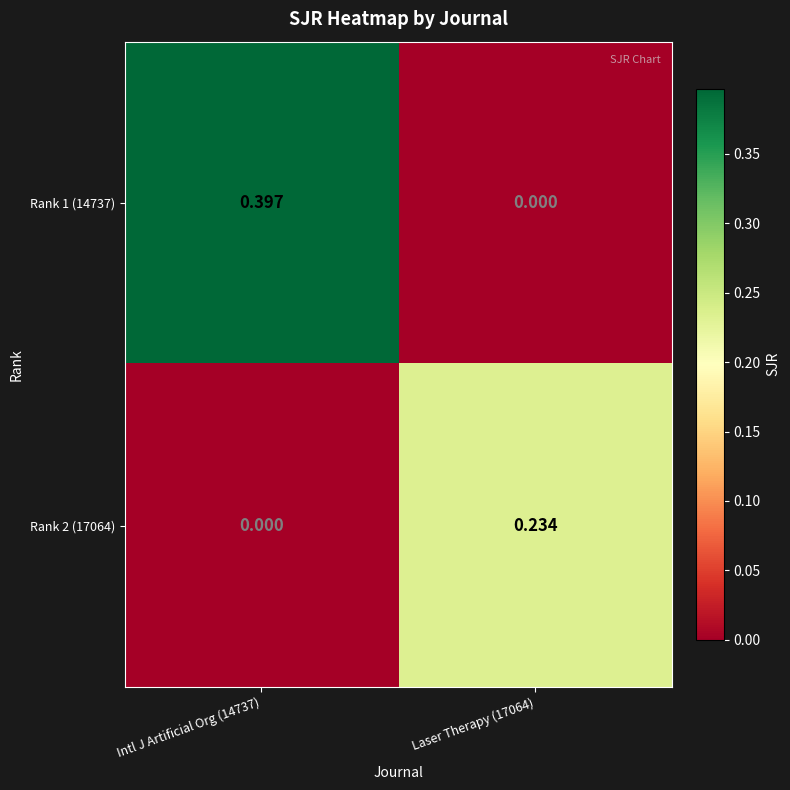

Count the number of categories in the chart.

2